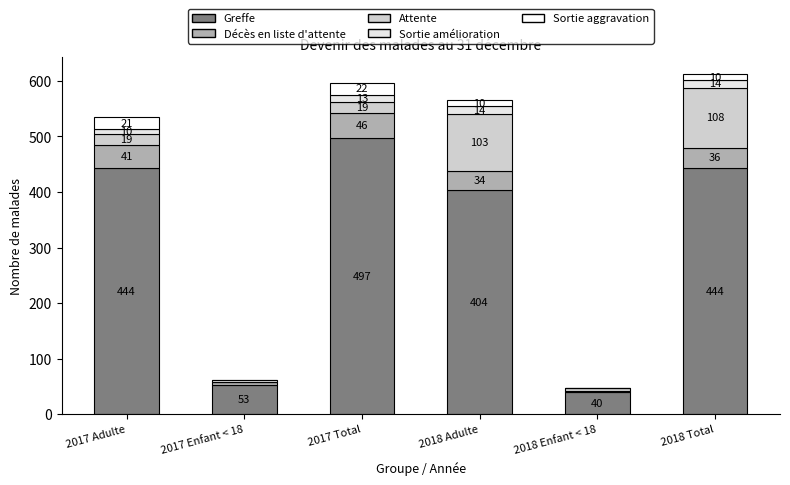

At how many categories does at least one series exceed 341?

4